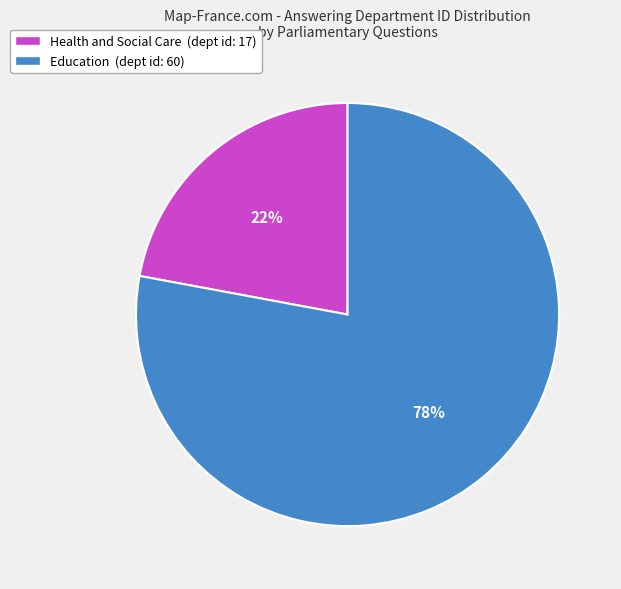

To the nearest percent, what percentage of the pie is Education?

78%